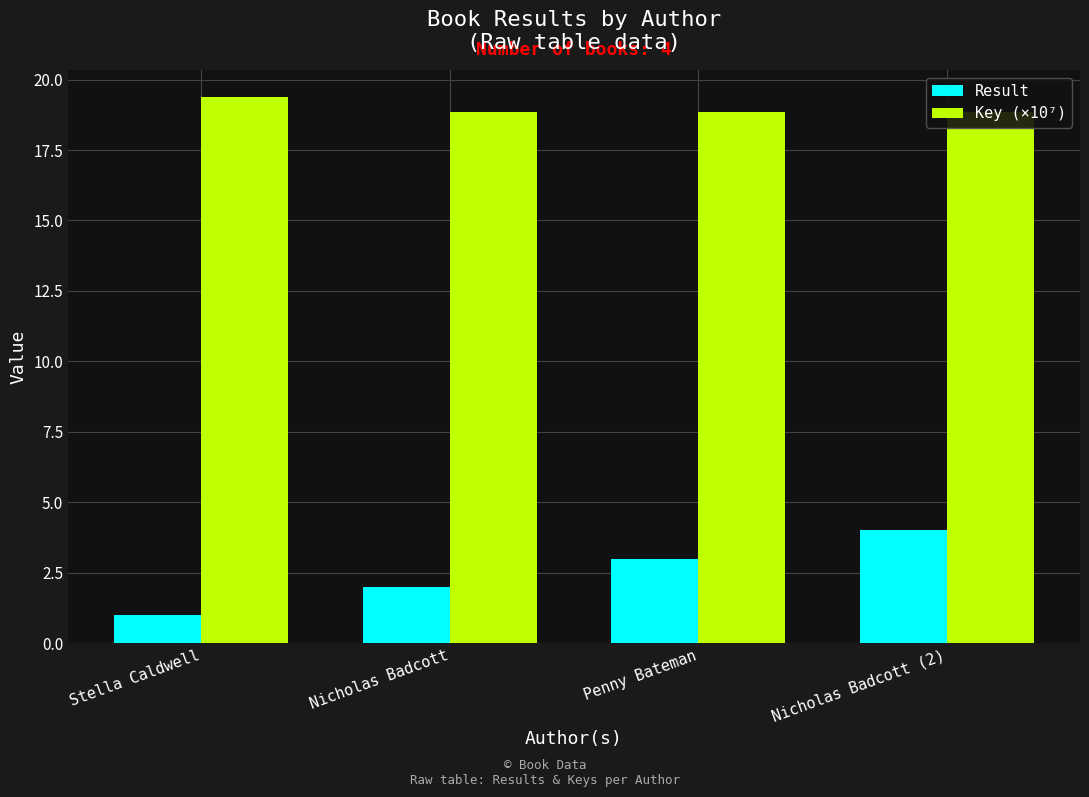

Reading left to right, what are all the values shown in this chart?

Result: Stella Caldwell=1.0	Nicholas Badcott=2.0	Penny Bateman=3.0	Nicholas Badcott (2)=4.0
Key (×10⁷): Stella Caldwell=19.4	Nicholas Badcott=18.9	Penny Bateman=18.9	Nicholas Badcott (2)=18.9